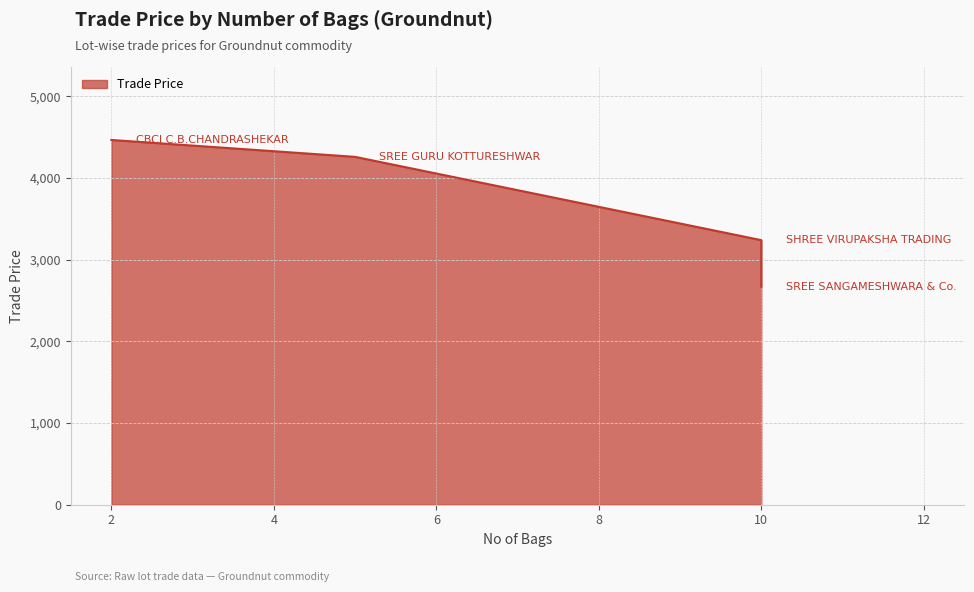

What is the change in value from 5 to 10?

-1591